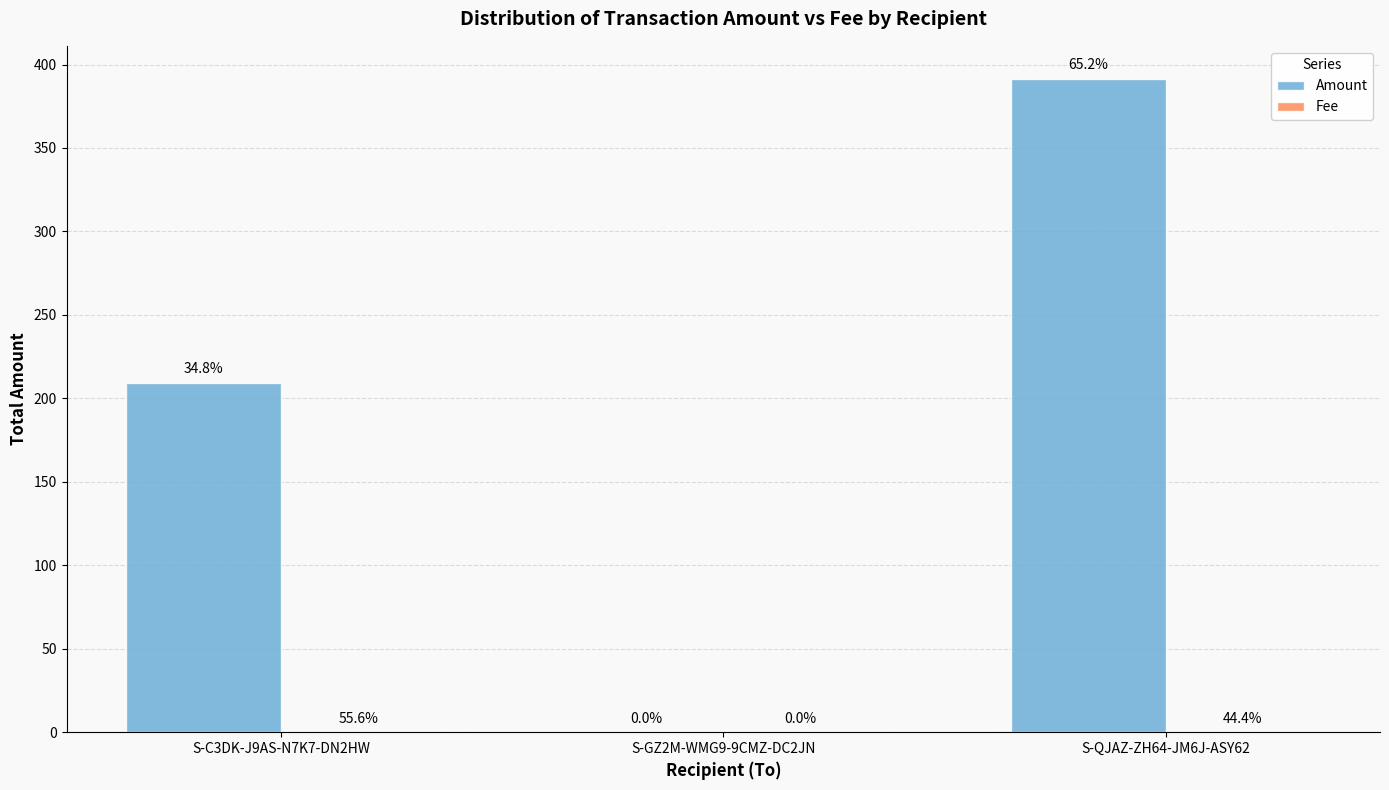

How many groups of bars are there?

3